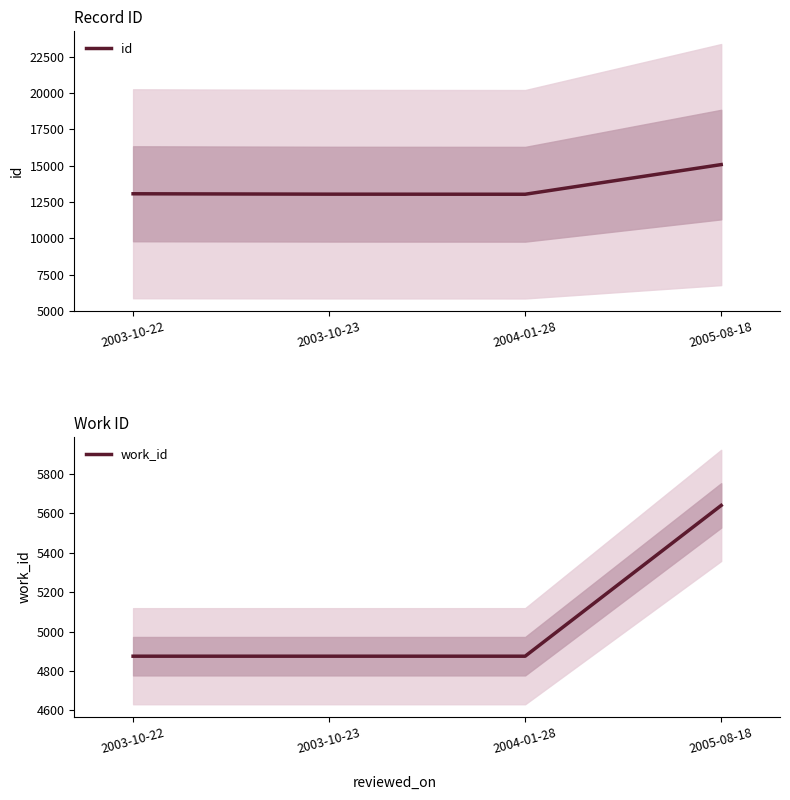

Which category has the highest value in the work_id series?

2005-08-18